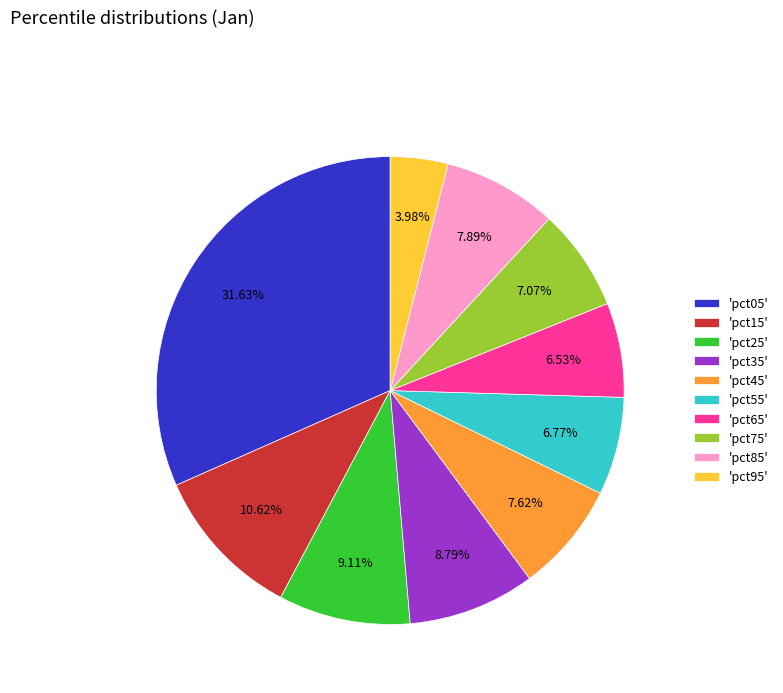

Is the sum of 'pct85' and 'pct75' greater than half?

No